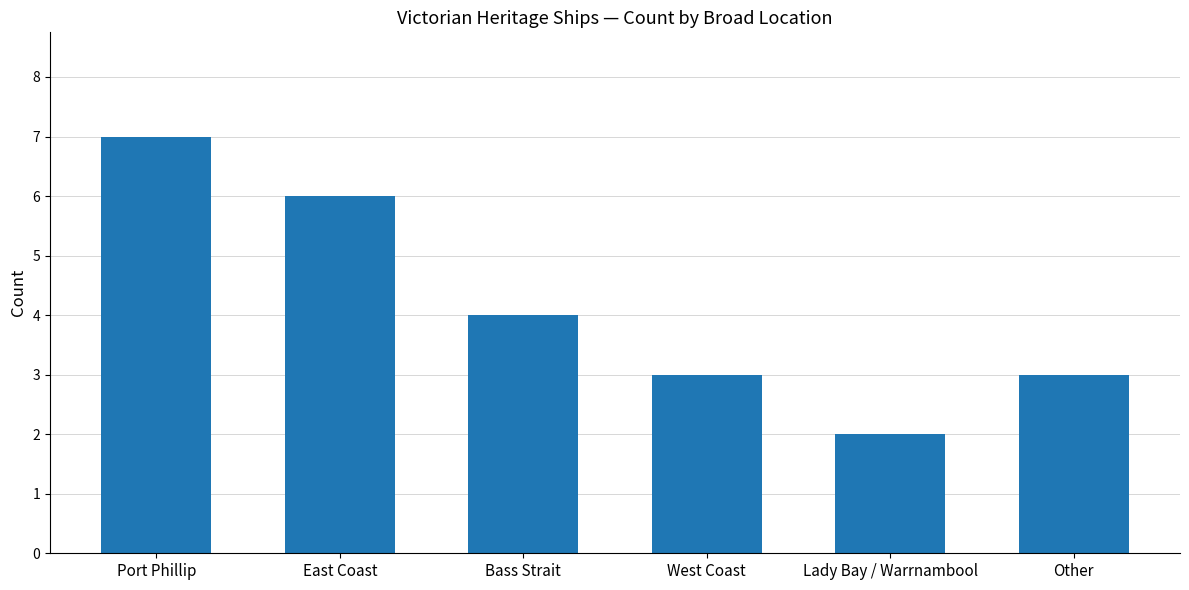

Approximately how many times larger is the value at Port Phillip compared to West Coast?

2.3